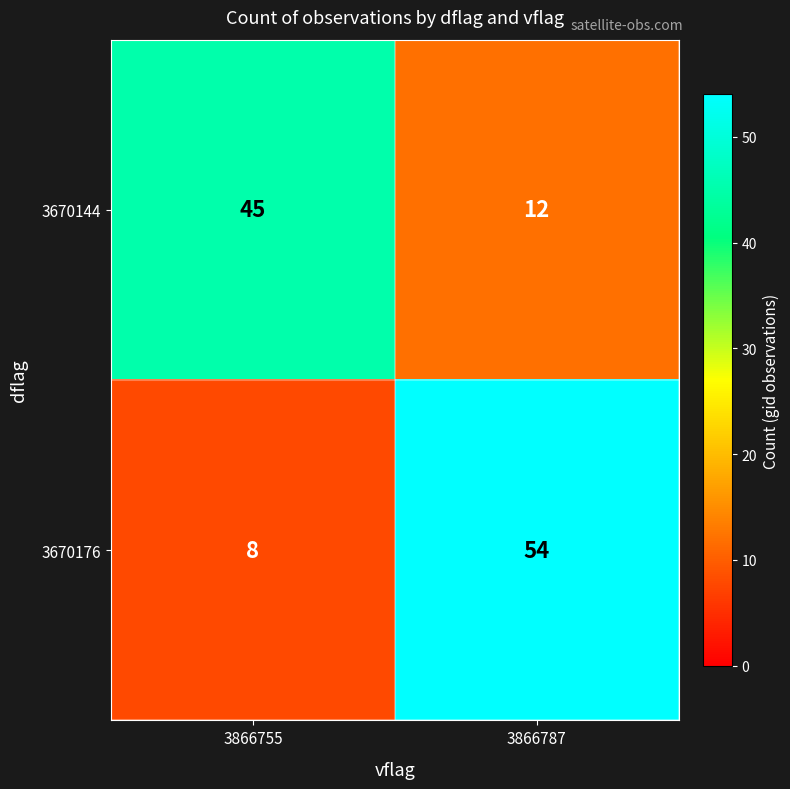

What is the sum of the 3670144 values at 3866787 and 3866755?

57